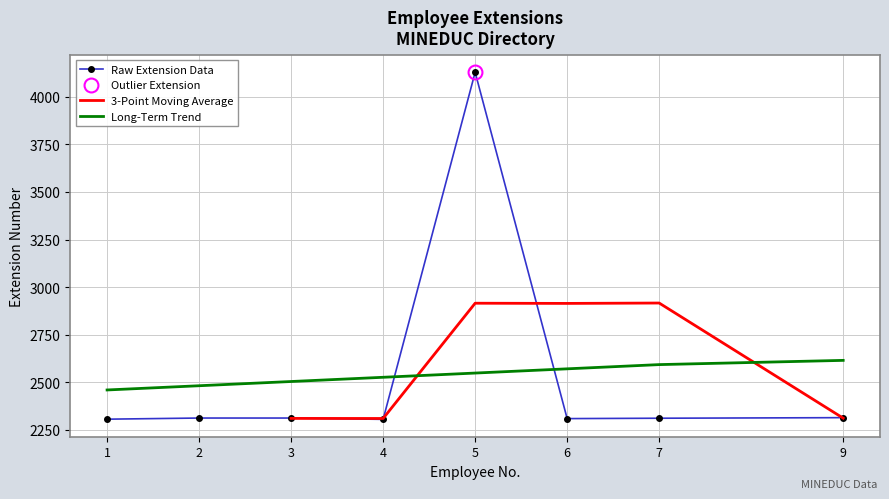

Reading right to left, what are all the values shown in this chart?

2314	2311	2309	4129	2305	2312	2312	2306